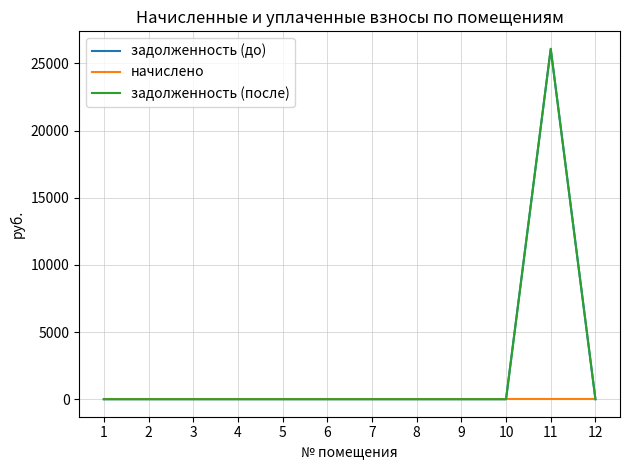

Is this an area chart (filled region under the line)?

No